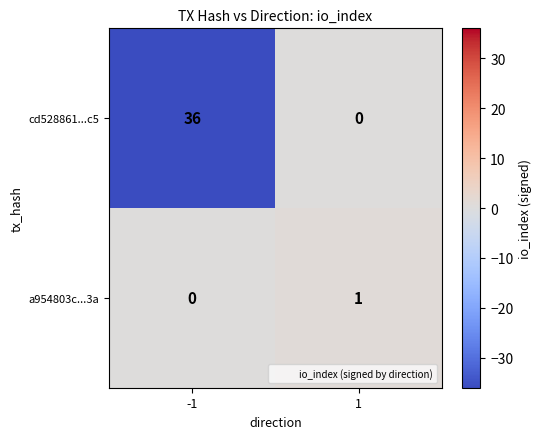

List the series in order of their peak value, highest first.

cd528861...c5, a954803c...3a